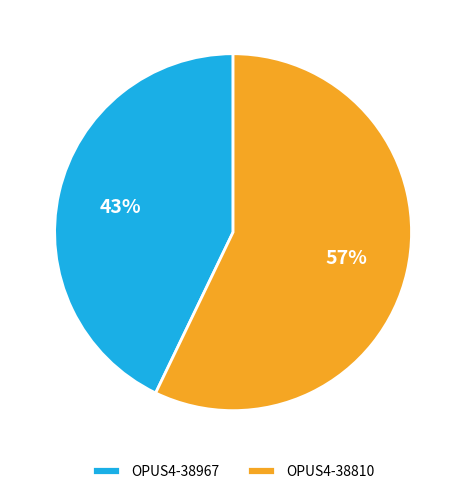

Is OPUS4-38967 the majority of the pie?

No